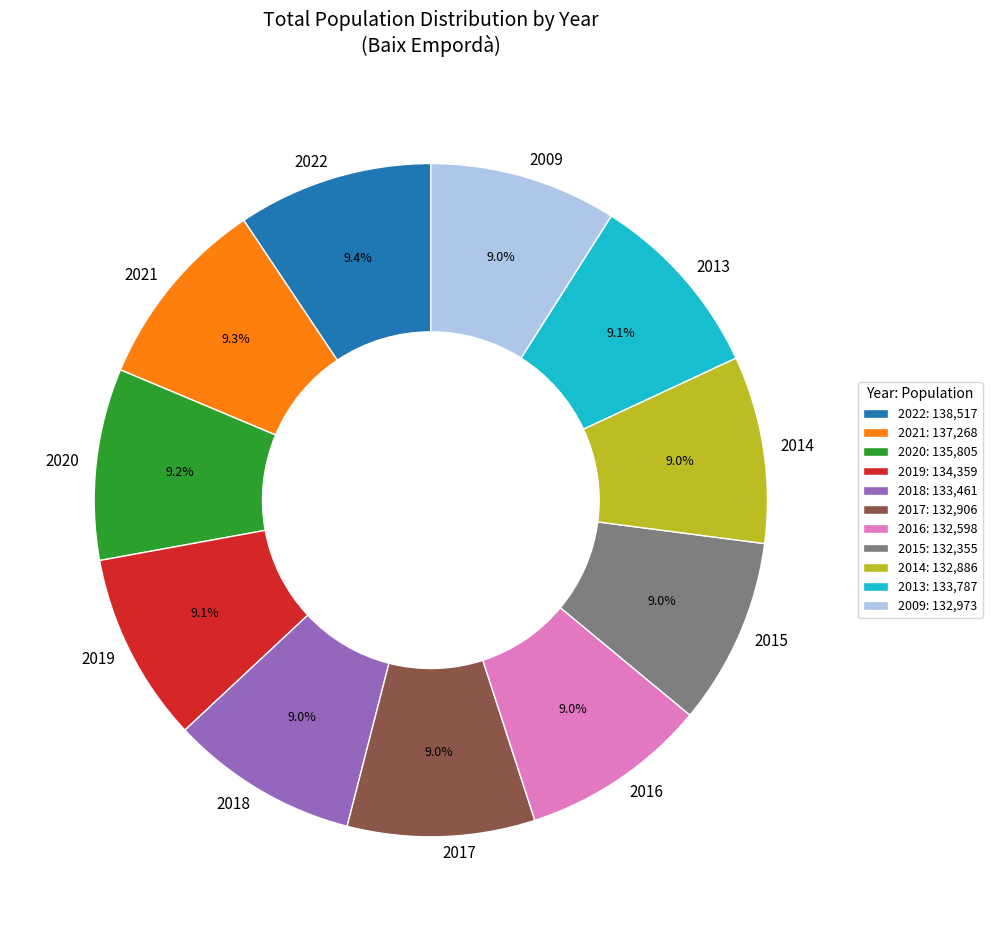

Does 2018 account for over 50% of the chart?

No